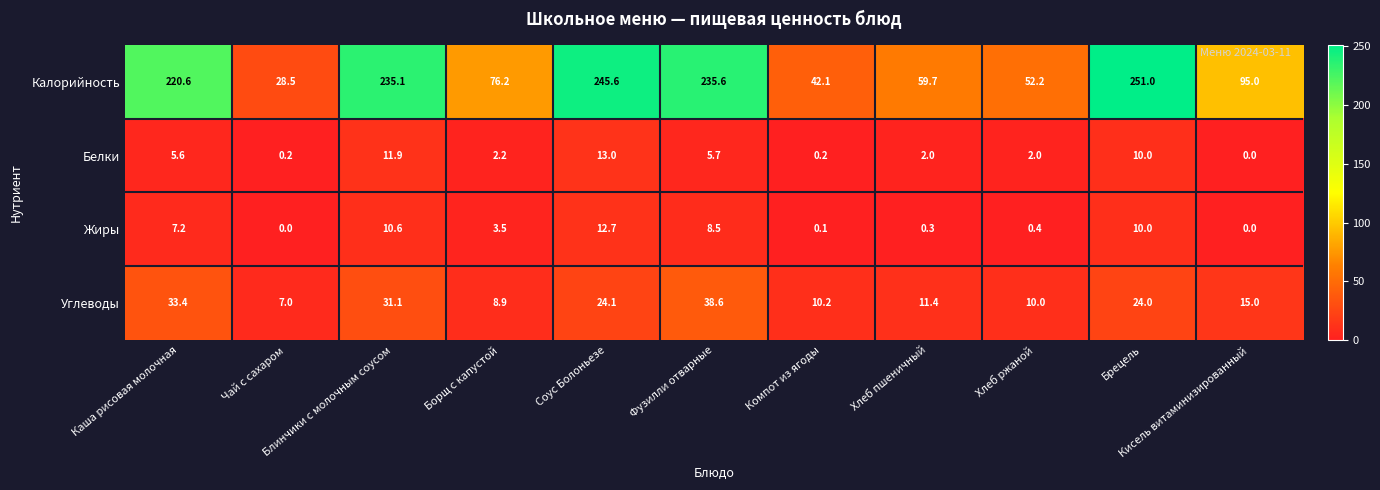

Which series has the largest range (max minus min)?

Калорийность